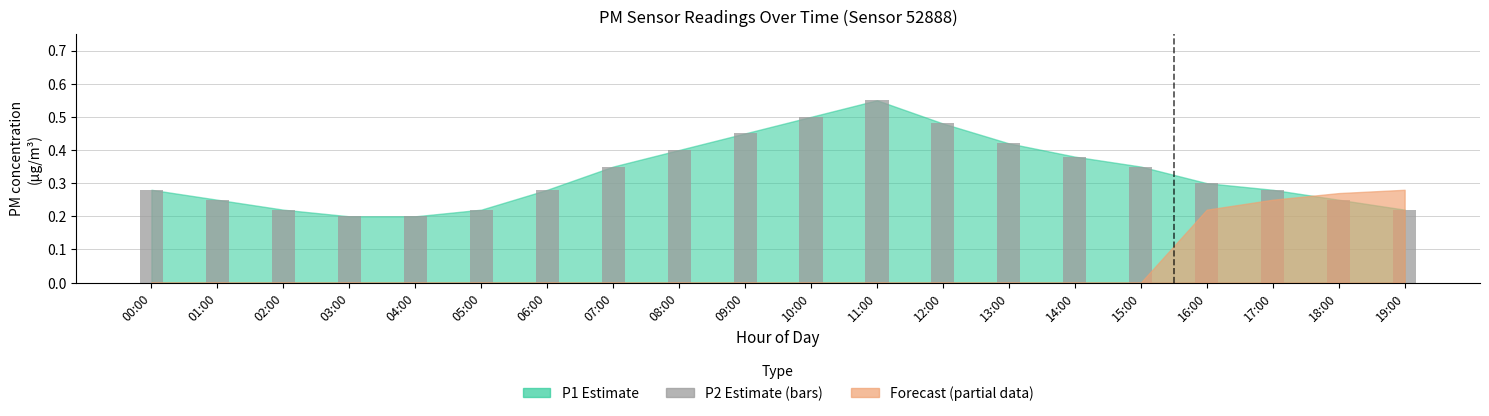

Which has a higher value, 00:00 or 15:00?

15:00